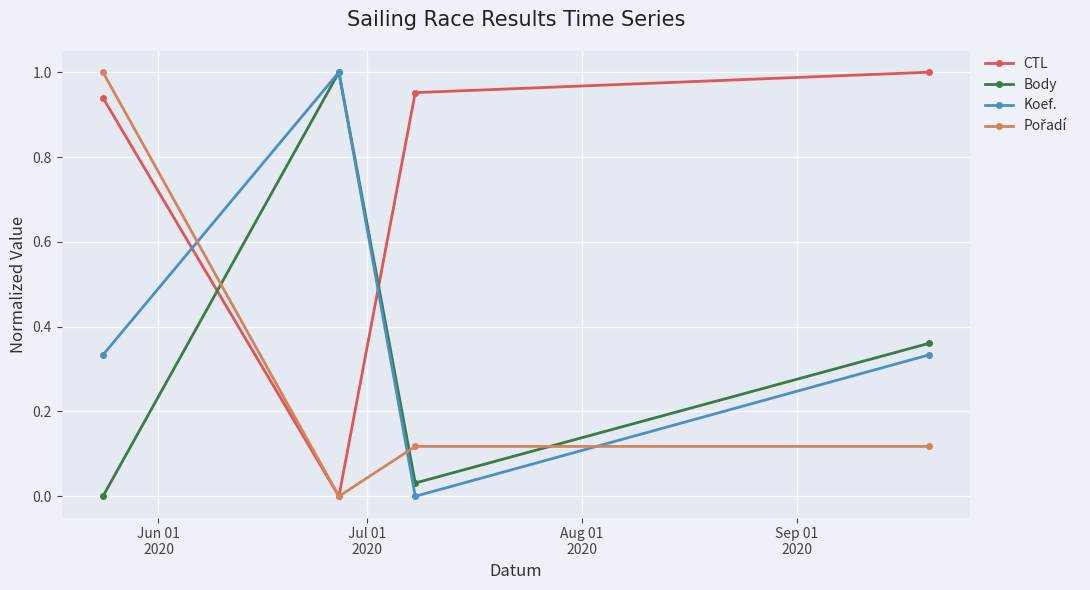

In Koef., how many points are higher than both neighbors (excluding endpoints)?

1